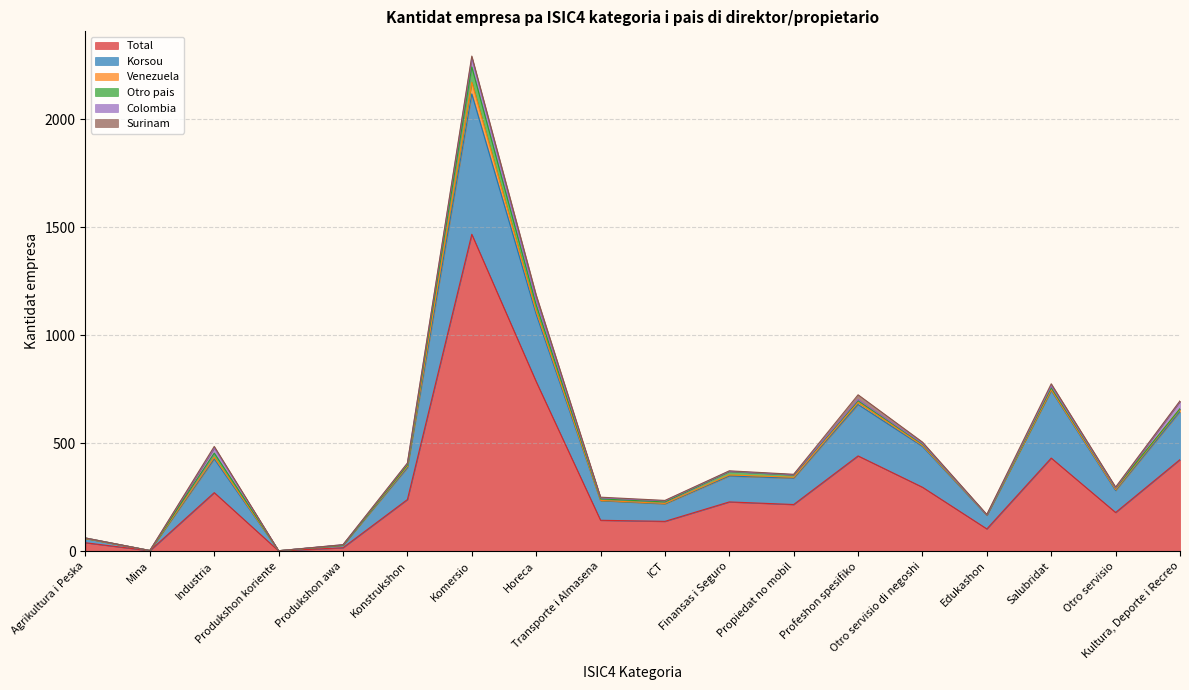

Between Komersio and Kultura, Deporte i Recreo, which series saw the biggest shift?

Total